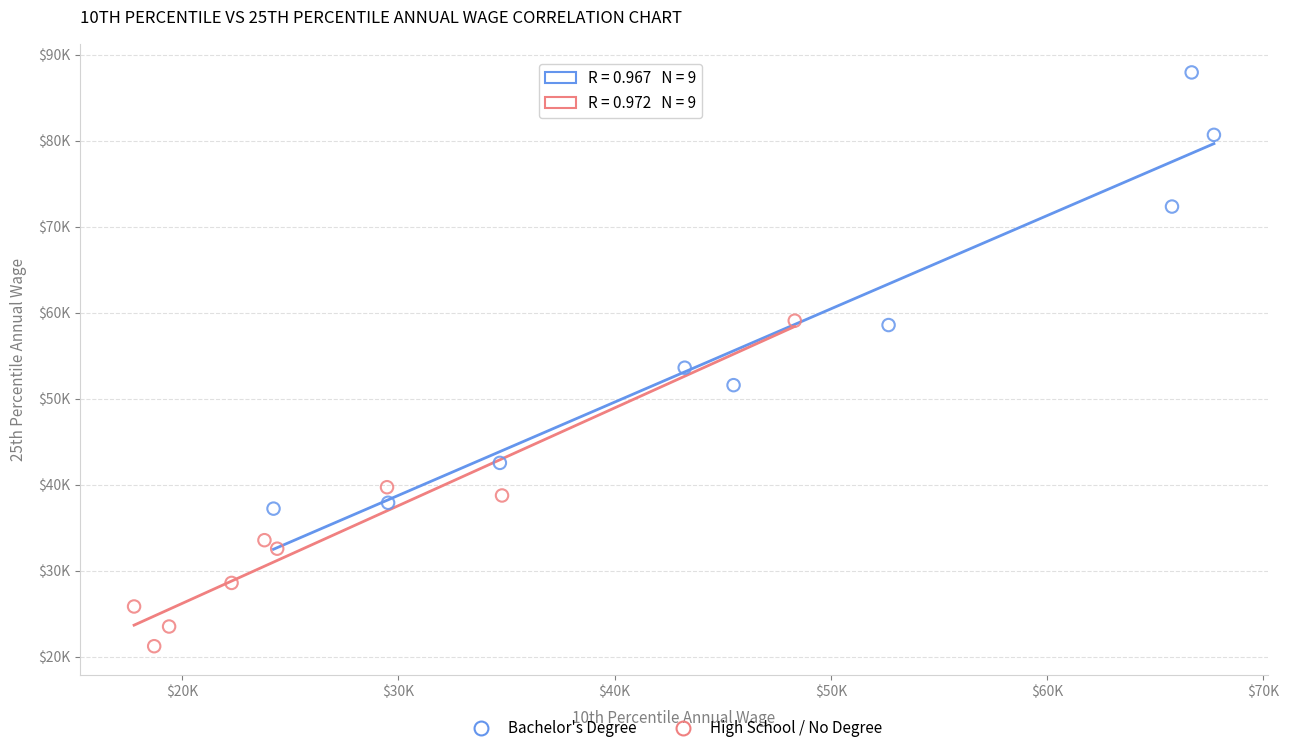

Which series has the widest spread of Y values?

Bachelor's Degree